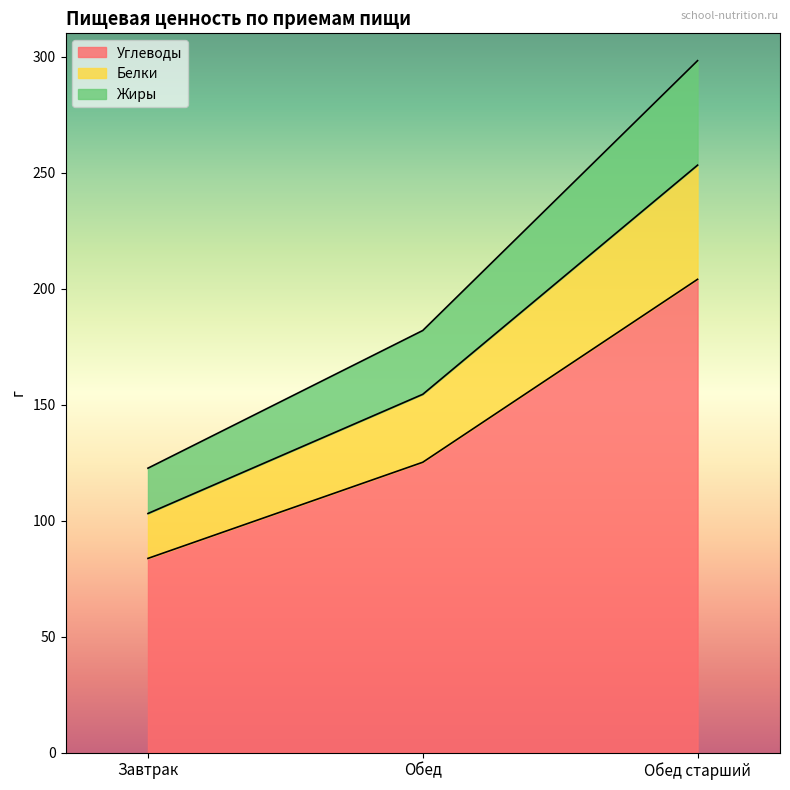

Reading left to right, transcribe the values for Углеводы.

Завтрак=83.7	Обед=125.1	Обед старший=204.0